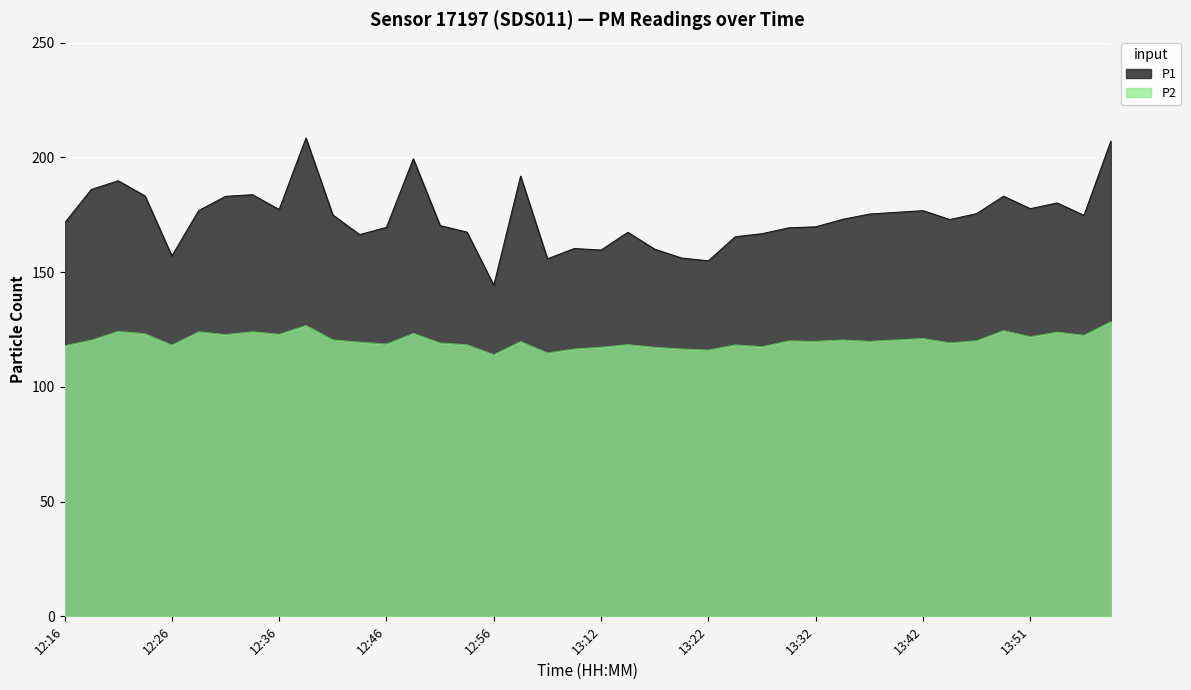

Reading left to right, extract all data points from this chart.

P1: 12:16=171.4	12:19=186.0	12:21=189.8	12:23=183.2	12:26=157.0	12:29=176.8	12:31=183.0	12:34=183.7	12:36=177.3	12:39=208.4	12:41=174.9	12:43=166.3	12:46=169.5	12:49=199.3	12:51=170.3	12:54=167.4	12:56=144.2	12:59=191.8	13:01=155.8	13:10=160.3	13:12=159.6	13:15=167.3	13:17=160.0	13:20=156.1	13:22=154.9	13:25=165.4	13:27=166.7	13:30=169.3	13:32=169.7	13:34=173.0	13:37=175.3	13:39=176.0	13:42=176.8	13:44=172.9	13:47=175.5	13:49=183.1	13:51=177.6	13:54=180.1	13:56=174.7	13:59=207.1
P2: 12:16=117.9	12:19=120.4	12:21=124.2	12:23=123.1	12:26=118.2	12:29=124.0	12:31=122.8	12:34=124.0	12:36=122.9	12:39=126.7	12:41=120.4	12:43=119.5	12:46=118.6	12:49=123.3	12:51=119.1	12:54=118.3	12:56=114.0	12:59=119.7	13:01=114.8	13:10=116.5	13:12=117.3	13:15=118.4	13:17=117.2	13:20=116.5	13:22=116.0	13:25=118.3	13:27=117.5	13:30=120.0	13:32=119.8	13:34=120.4	13:37=119.8	13:39=120.4	13:42=121.1	13:44=119.2	13:47=120.1	13:49=124.5	13:51=121.9	13:54=123.8	13:56=122.5	13:59=128.4